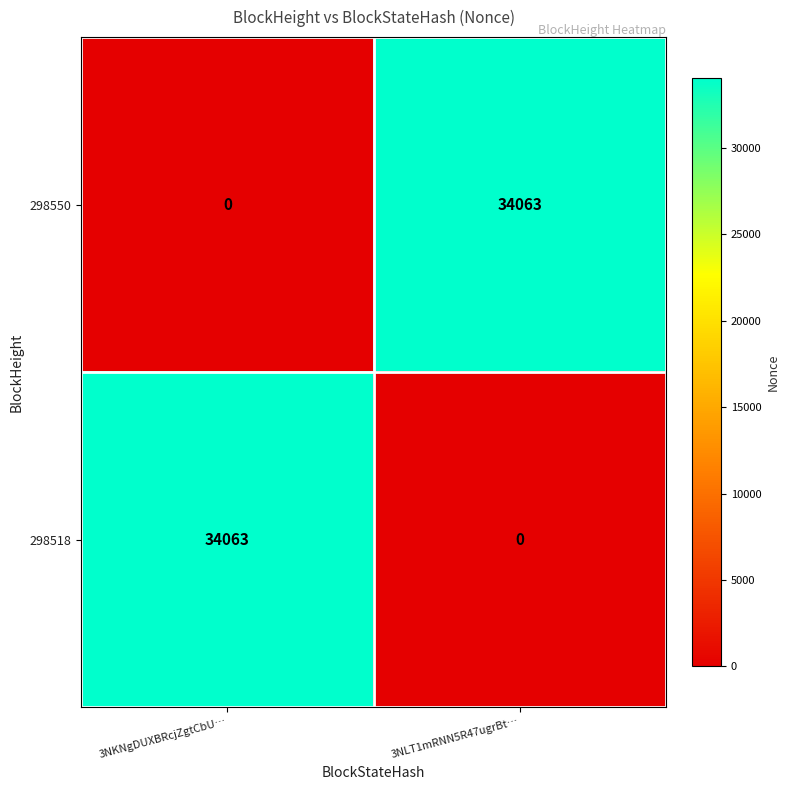

What is the average value of the 298550 series?

17032